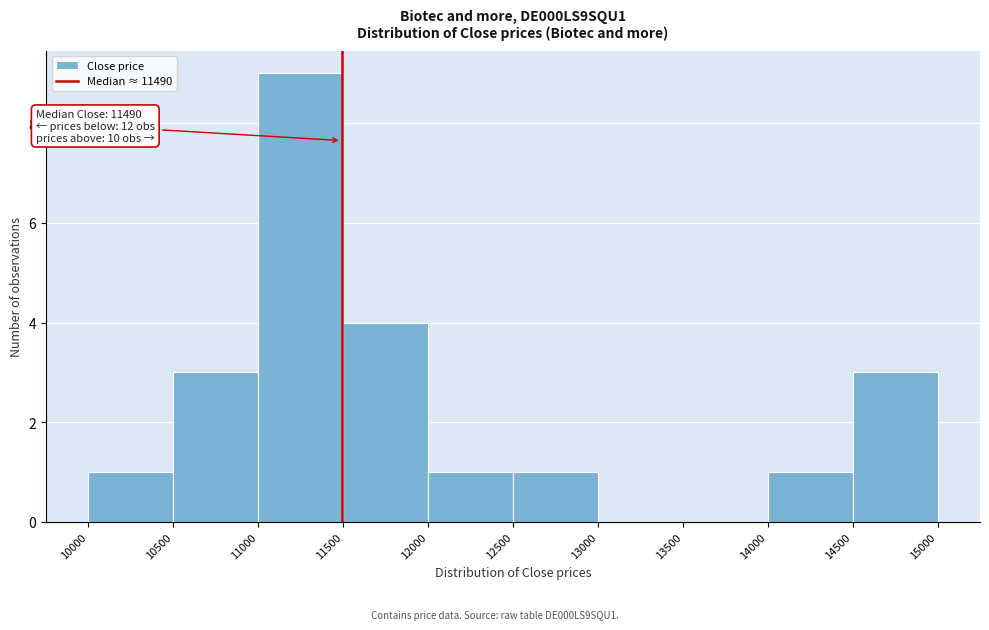

Which range on the x-axis has the tallest bar?

11000 to 11500